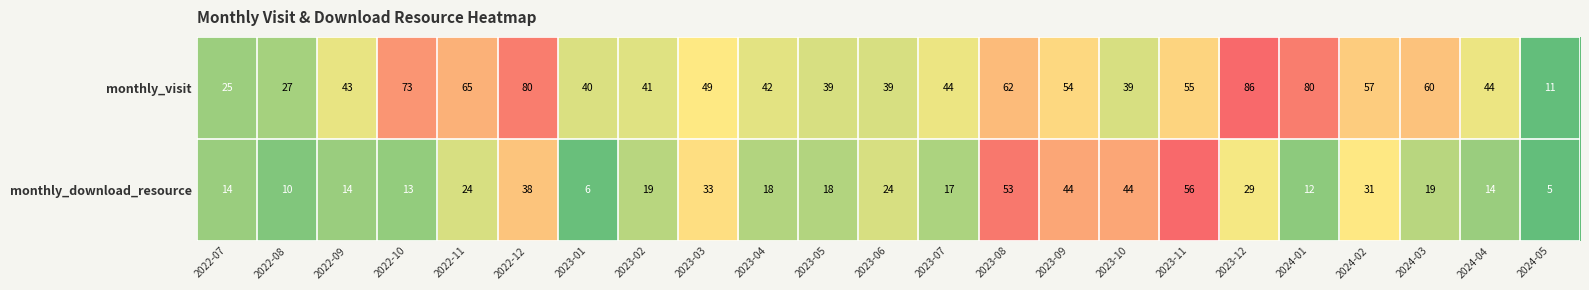

What is the average value of the monthly_visit series?

50